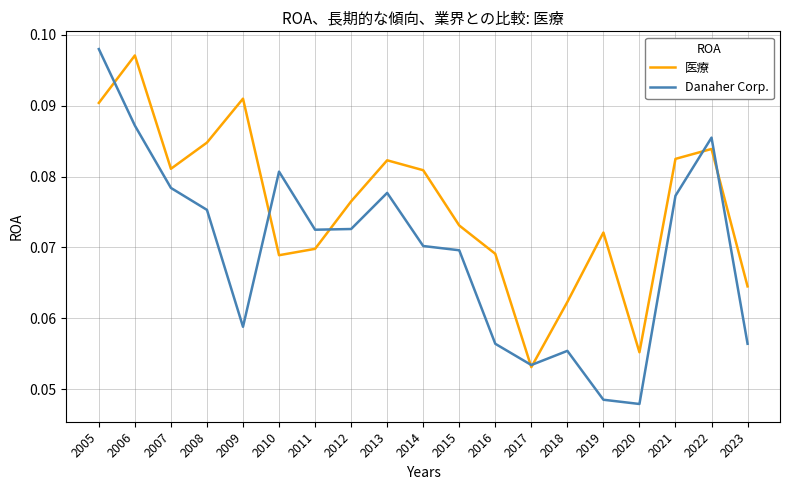

Is it true that 医療 equals 0.0 at 2014?

False